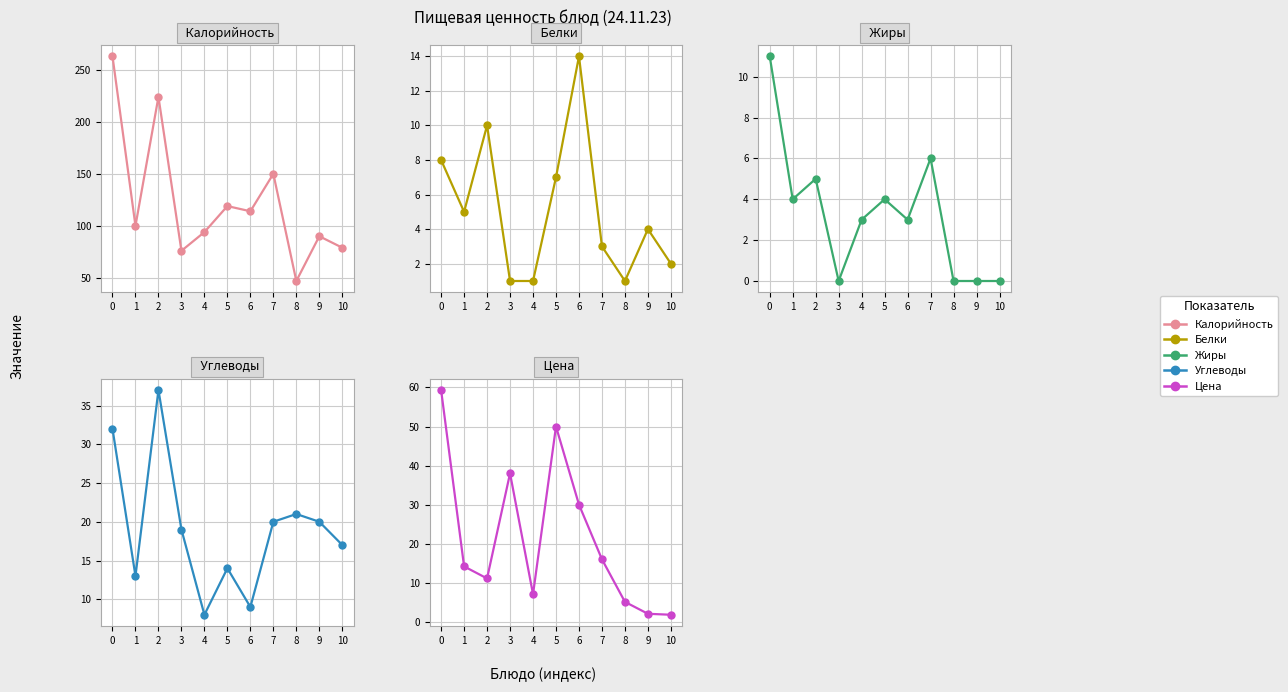

Reading left to right, what are all the values shown in this chart?

Калорийность: 263.0	100.0	224.0	76.0	94.0	119.0	114.0	150.0	47.0	90.0	79.0
Белки: 8.0	5.0	10.0	1.0	1.0	7.0	14.0	3.0	1.0	4.0	2.0
Жиры: 11.0	4.0	5.0	0.0	3.0	4.0	3.0	6.0	0.0	0.0	0.0
Углеводы: 32.0	13.0	37.0	19.0	8.0	14.0	9.0	20.0	21.0	20.0	17.0
Цена: 59.4	14.2	11.1	38.0	7.1	50.0	30.0	16.0	5.1	2.0	1.8